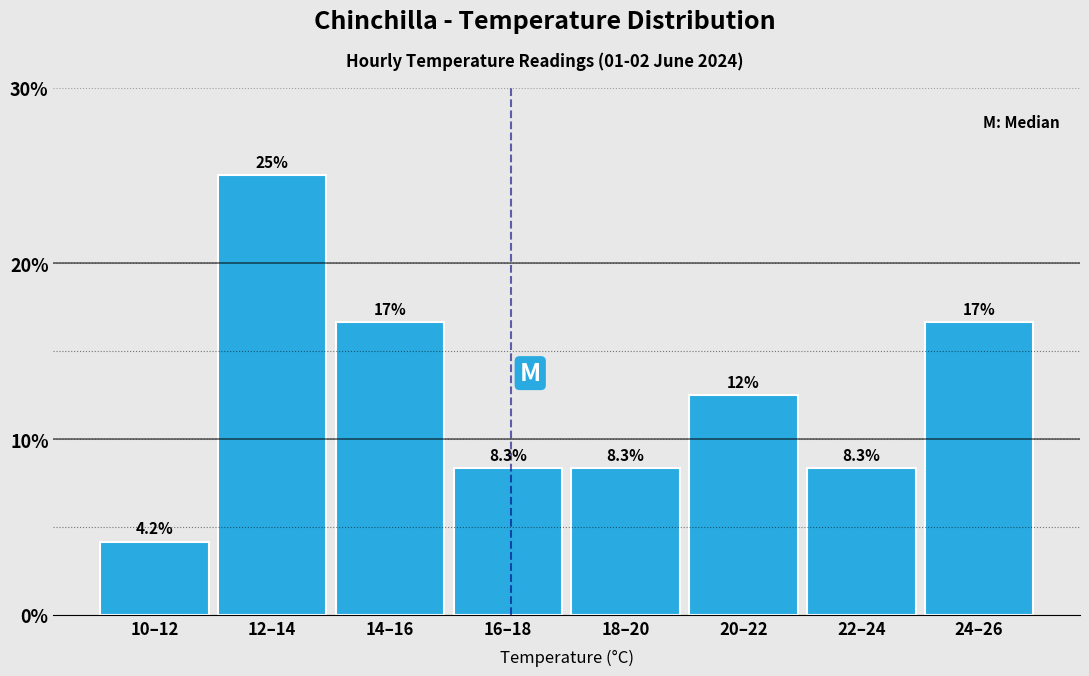

Reading right to left, extract all data points from this chart.

16.7	8.3	12.5	8.3	8.3	16.7	25.0	4.2